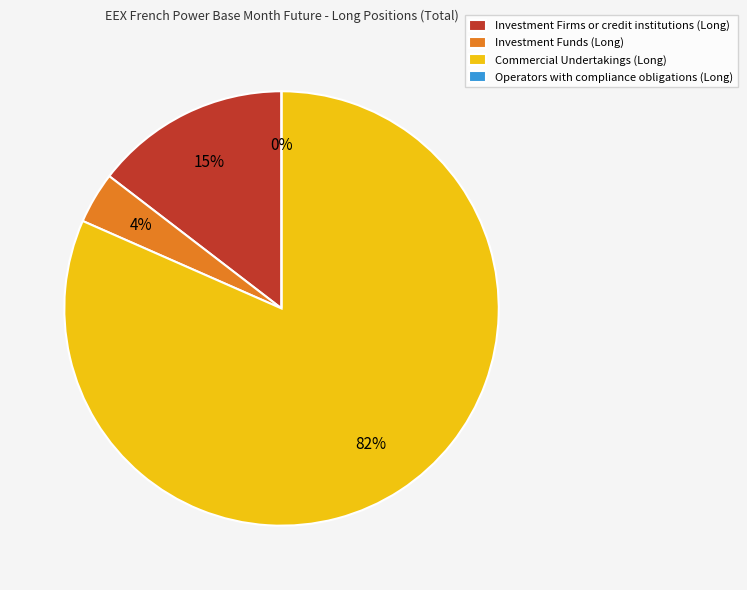

Between Operators with compliance obligations (Long) and Investment Firms or credit institutions (Long), which is larger?

Investment Firms or credit institutions (Long)